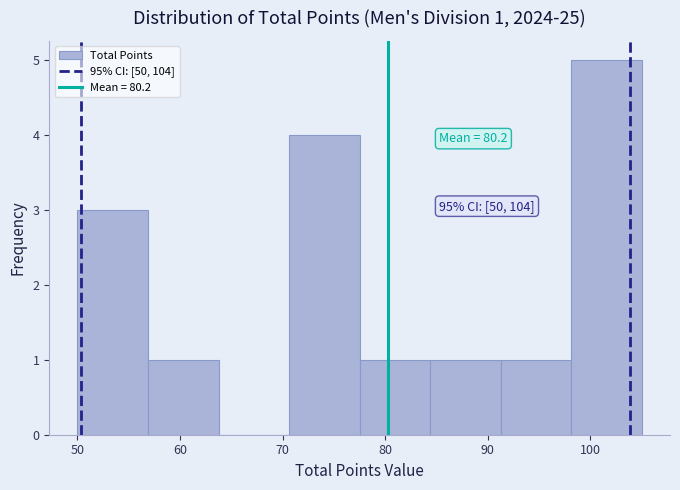

Which range on the x-axis has the tallest bar?

98 to 105